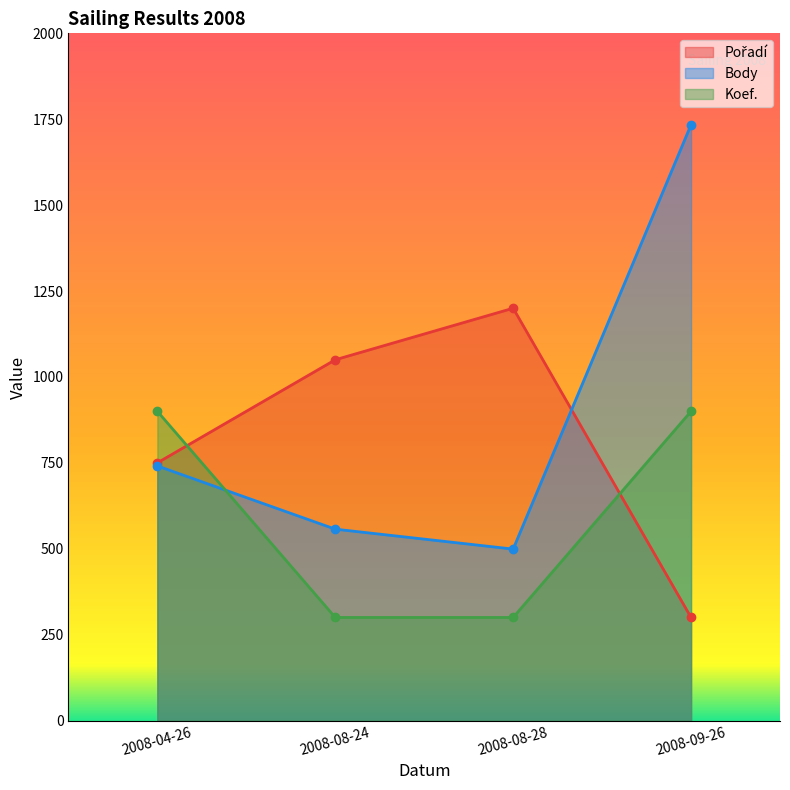

Does the chart have visible grid lines?

No